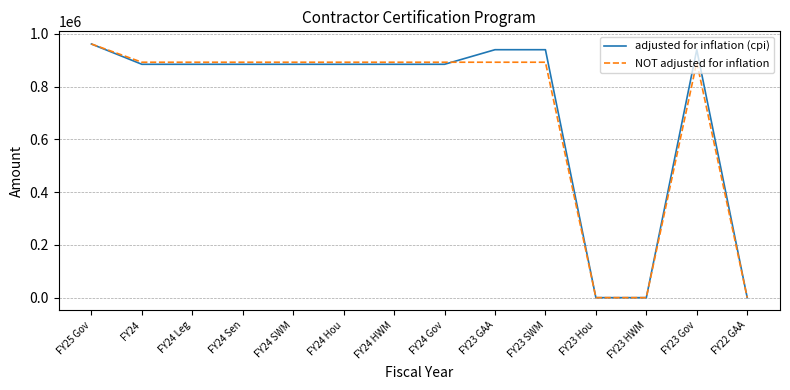

At which category is the sum across all series the highest?

FY25 Gov